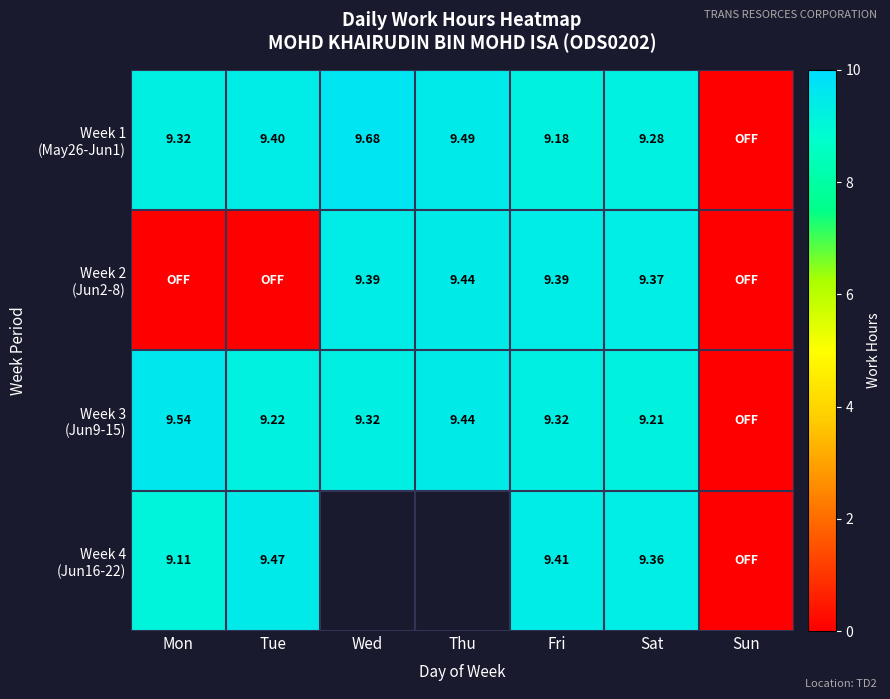

What is the maximum value for Week 4 (Jun16-22)?

9.5